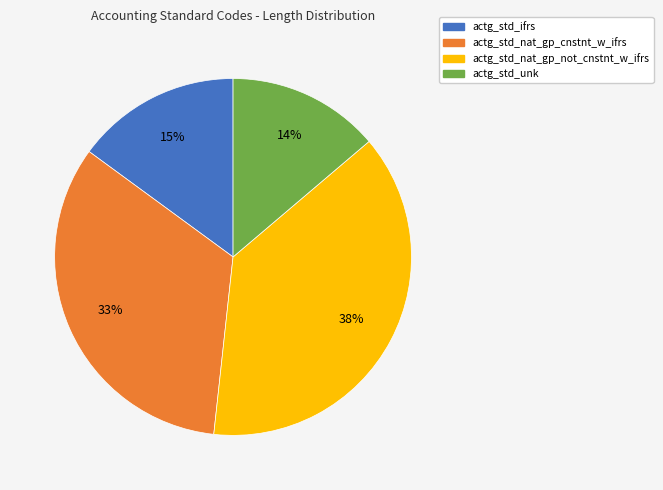

Do actg_std_nat_gp_cnstnt_w_ifrs and actg_std_nat_gp_not_cnstnt_w_ifrs together represent more than half of the pie?

Yes